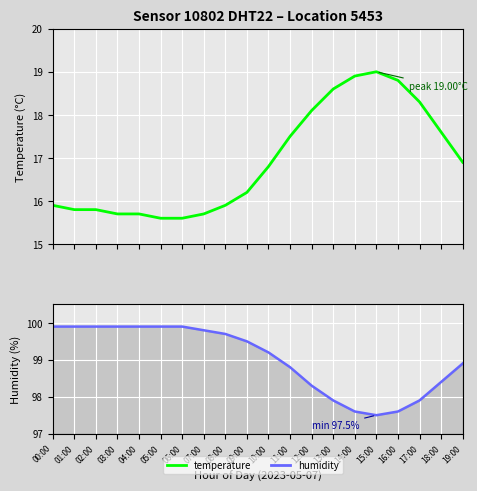

Which series has the largest total across all categories?

humidity